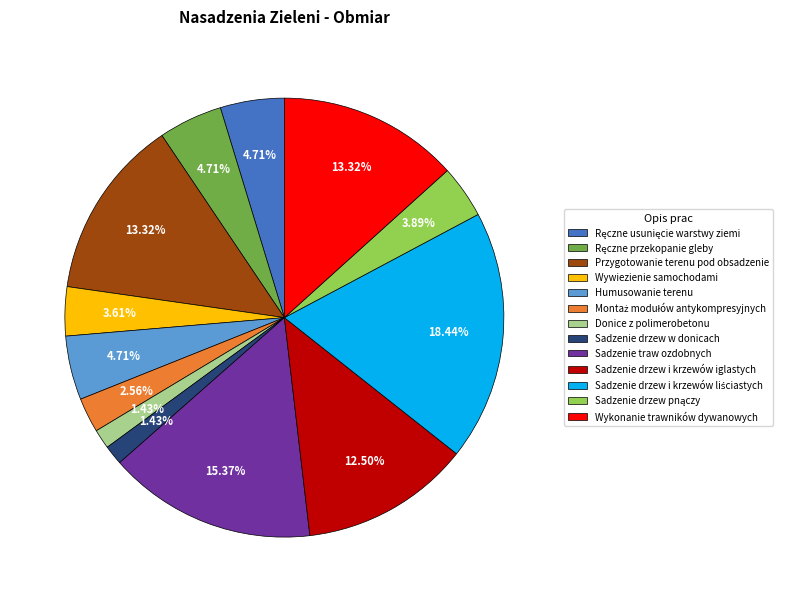

To the nearest percent, what is the difference between the largest and smallest slice percentages?

17%